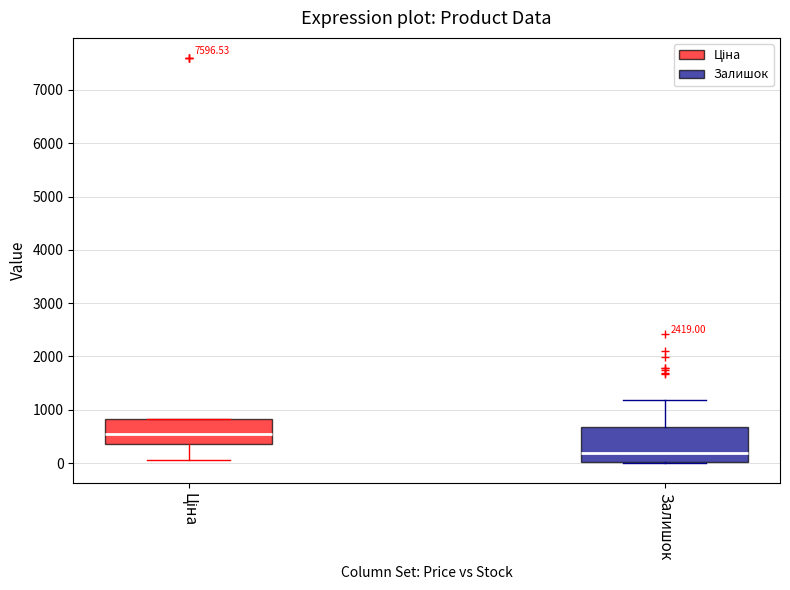

Where does the lower whisker of the box for Ціна end on the y-axis? The values are not printed on the chart, so give them approximately, as read against the axis.

100